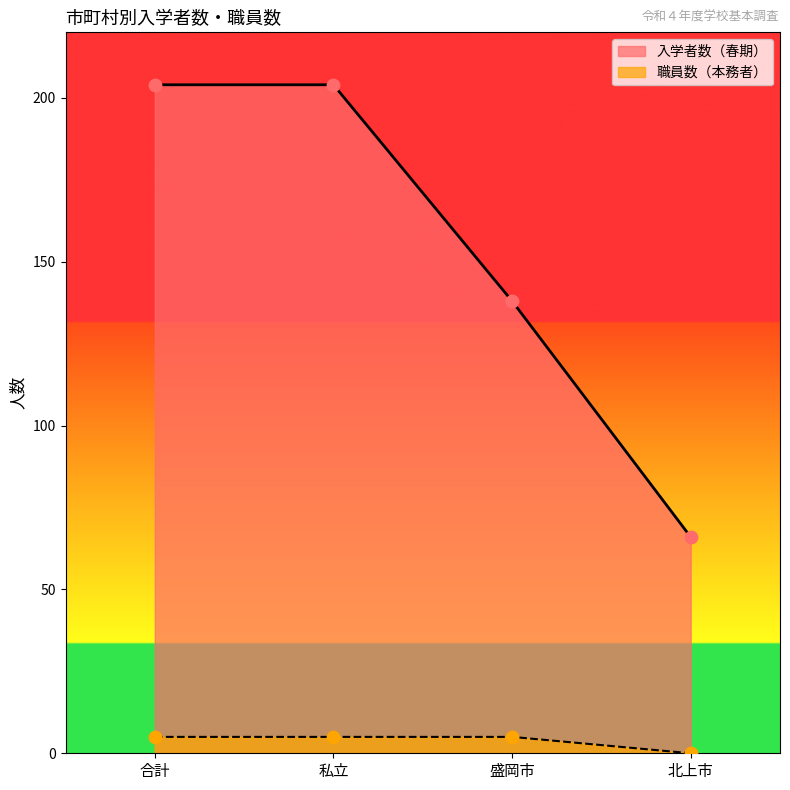

Which series reaches the minimum Y coordinate?

職員数（本務者）